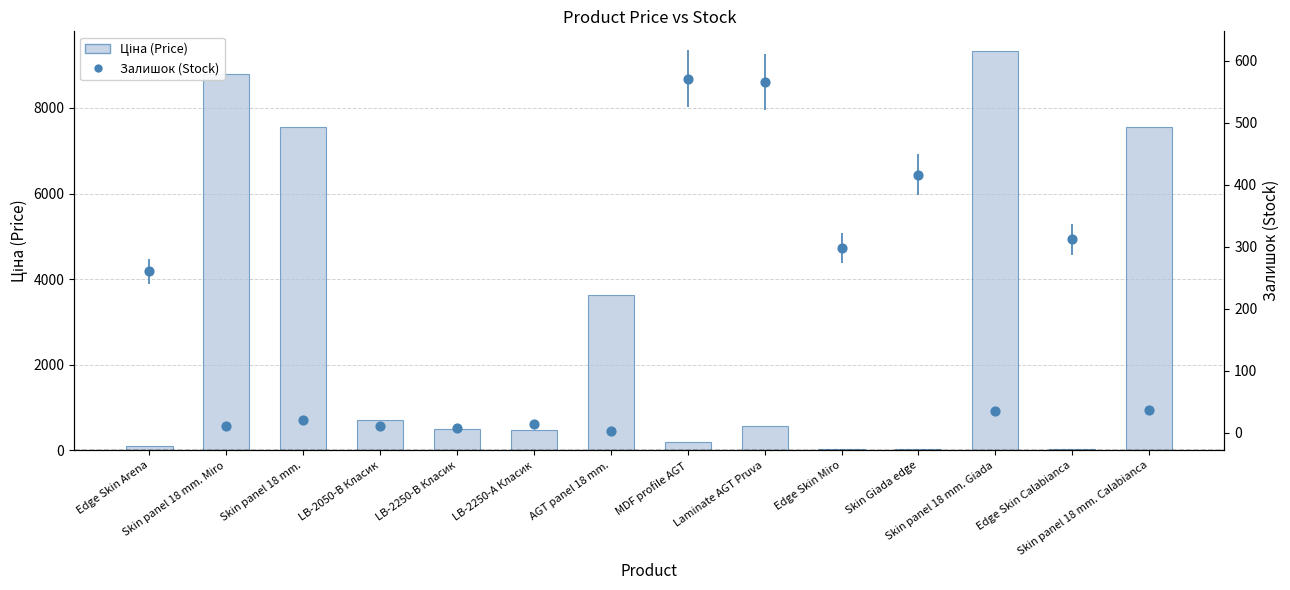

At which category is the sum across all series the highest?

Skin panel 18 mm. Giada